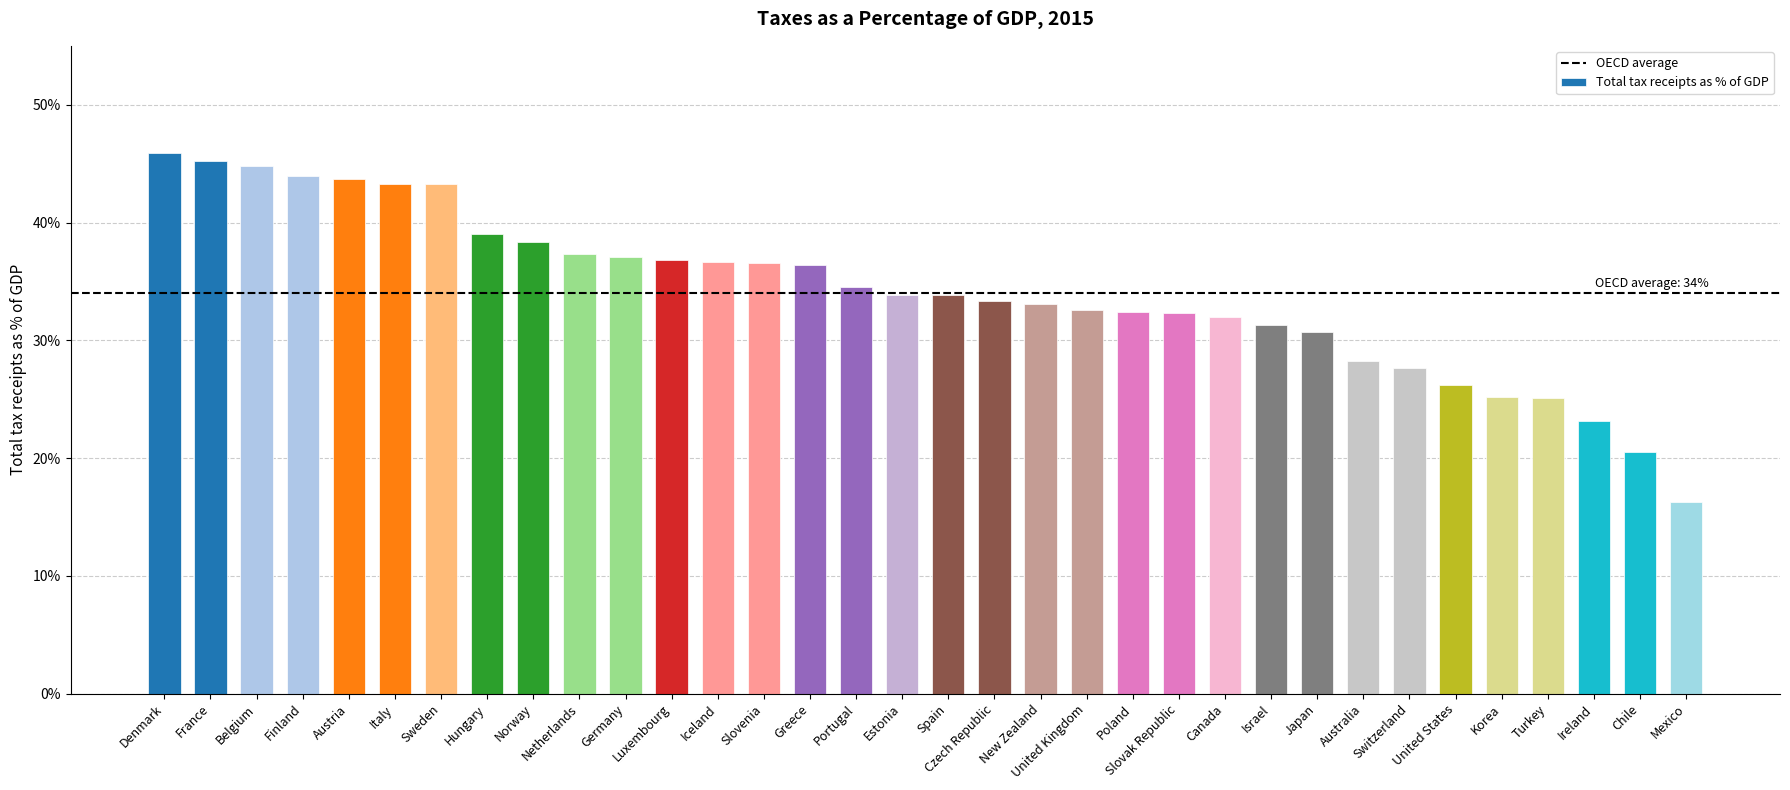

What is the label of the 8th bar from the left?

Hungary